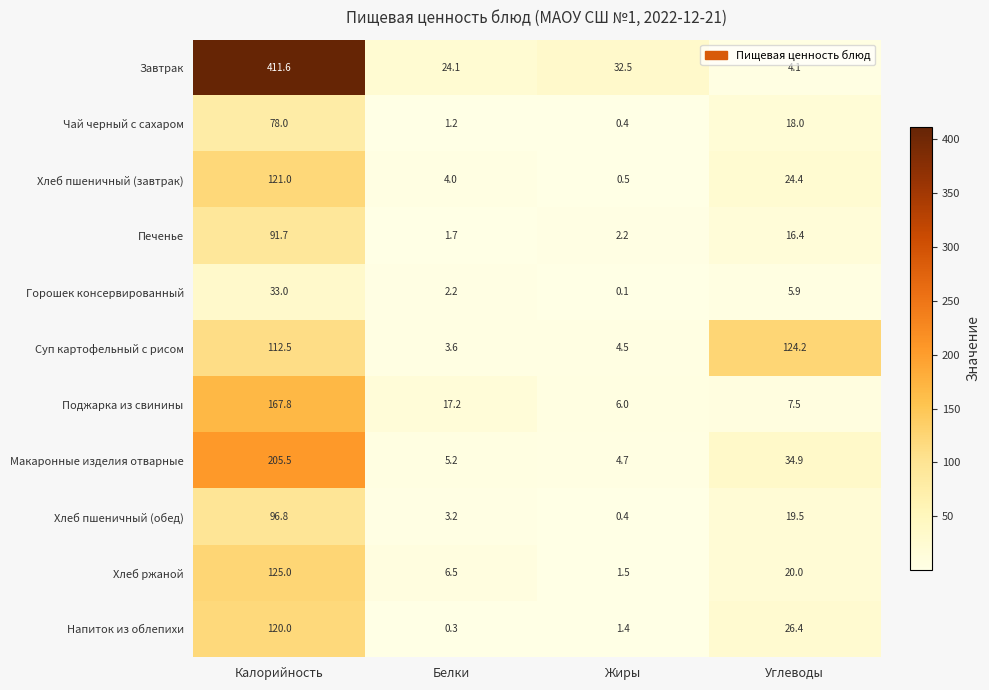

What is the total value across all series at Углеводы?

301.3